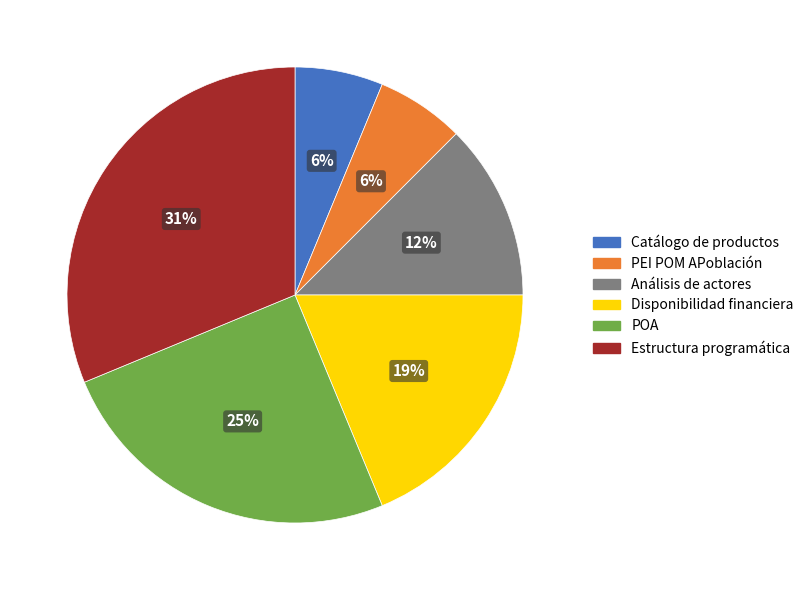

Count the number of slices in the pie.

6